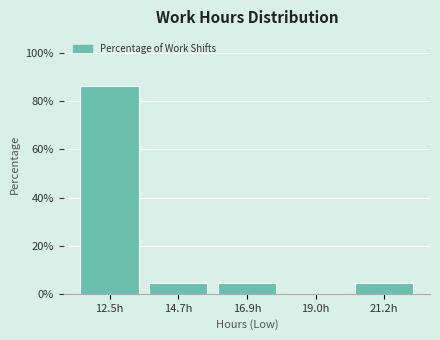

How tall is the bar that spans 13.5 to 16.0 on the x-axis? Neither the bar edges nor the heights are printed on the chart, so give them approximately, as read against the axes.

4